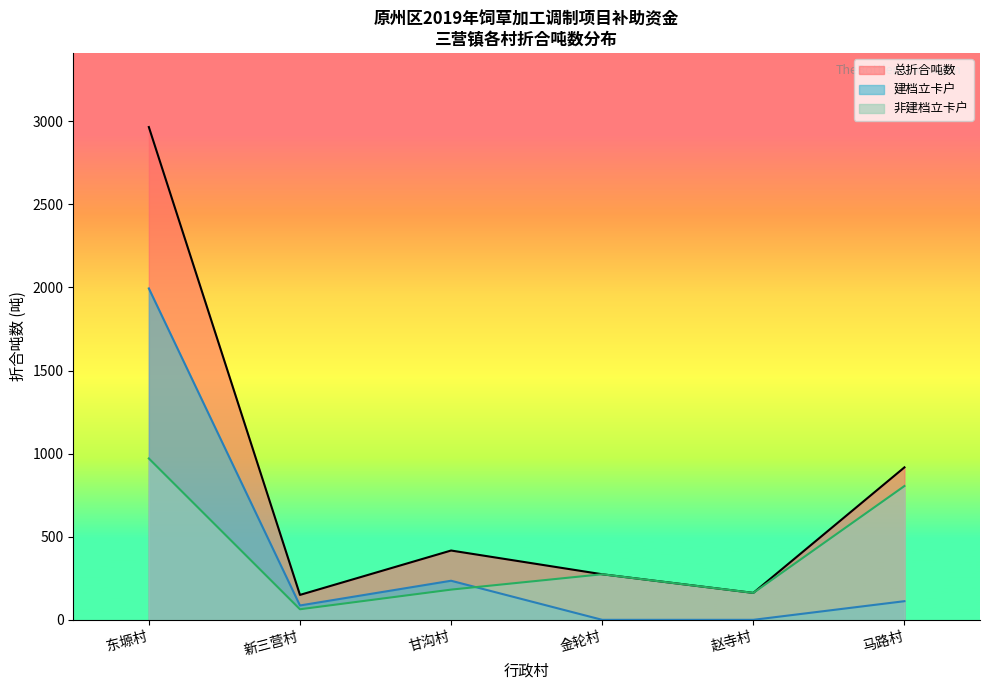

The 马路村 series shows 0.0 at 金轮村. True or false?

True